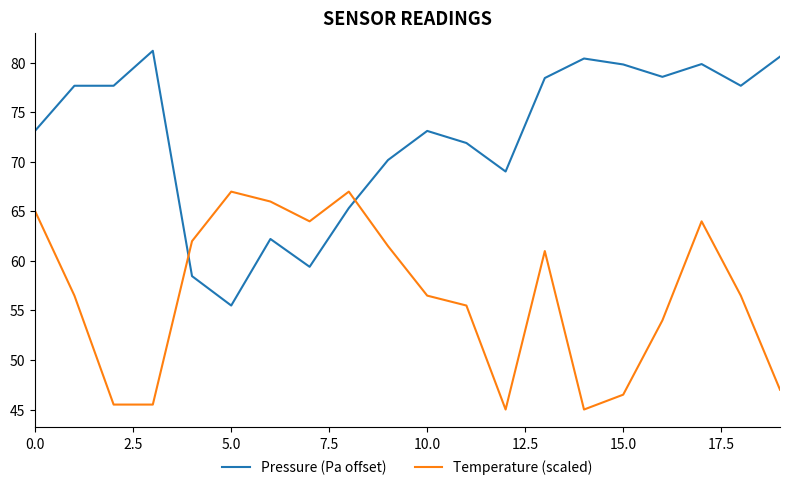

After their last crossing, which series has the higher values: Temperature (scaled) or Pressure (Pa offset)?

Pressure (Pa offset)